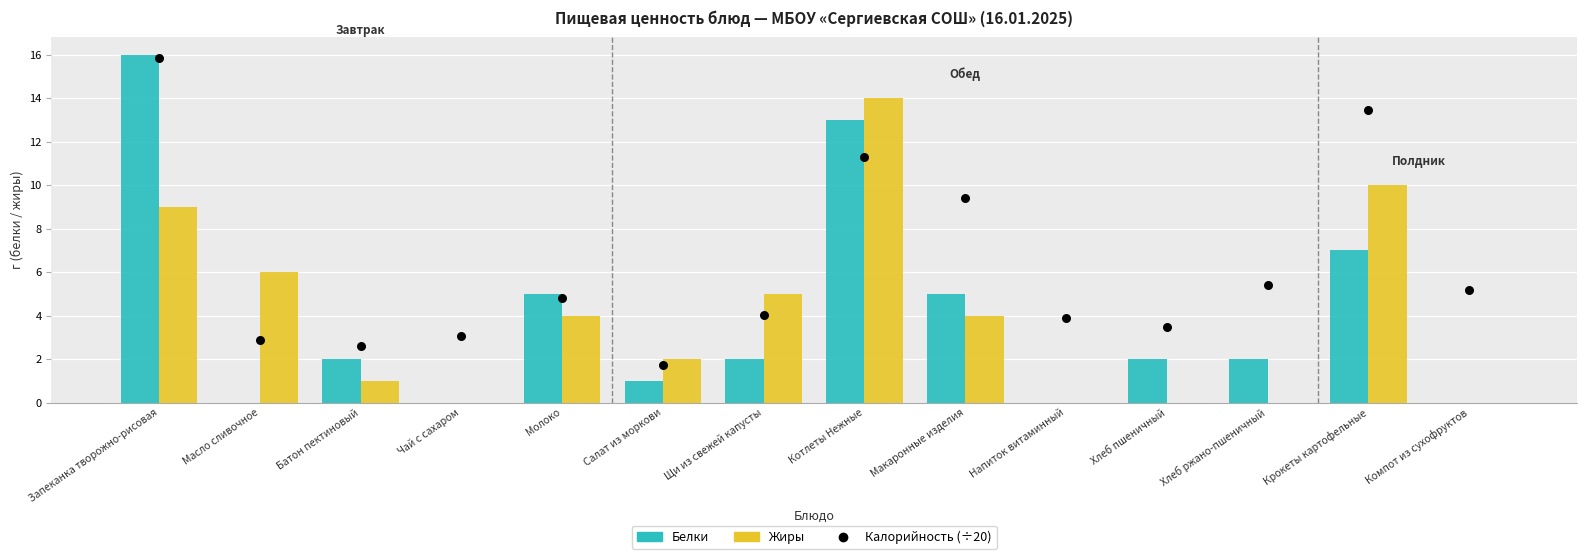

Which series has the largest Y range (max minus min)?

Белки